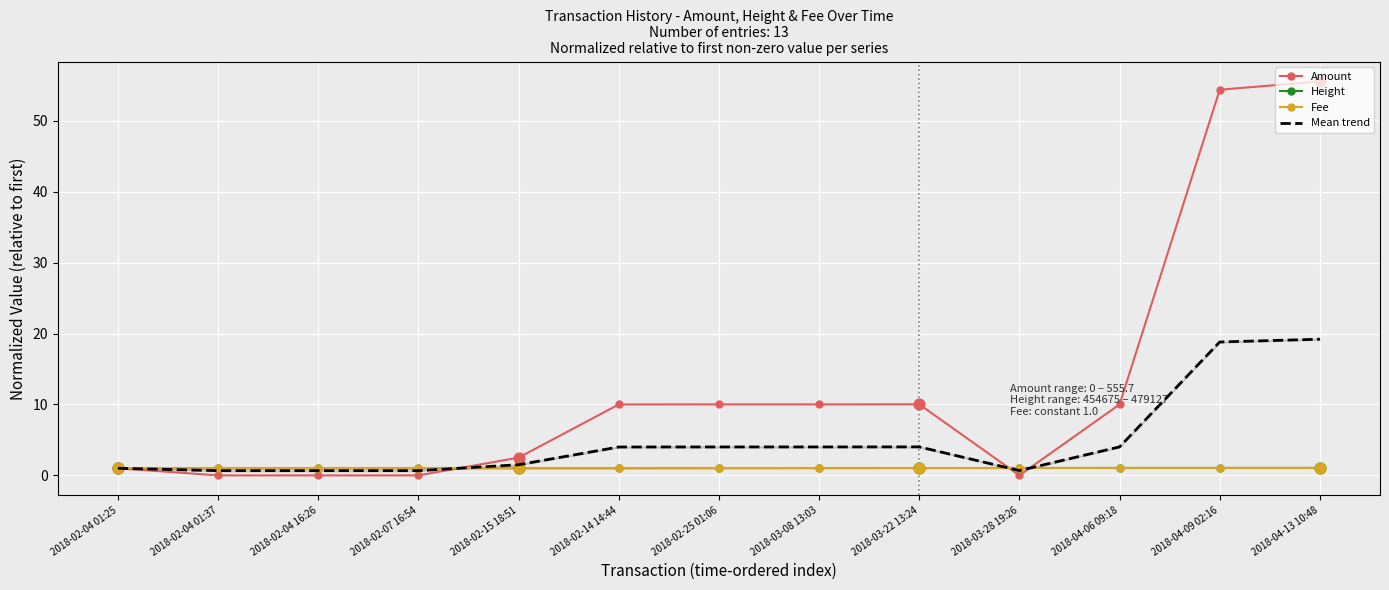

What are all the series names shown in the legend?

Amount, Height, Fee, Mean trend